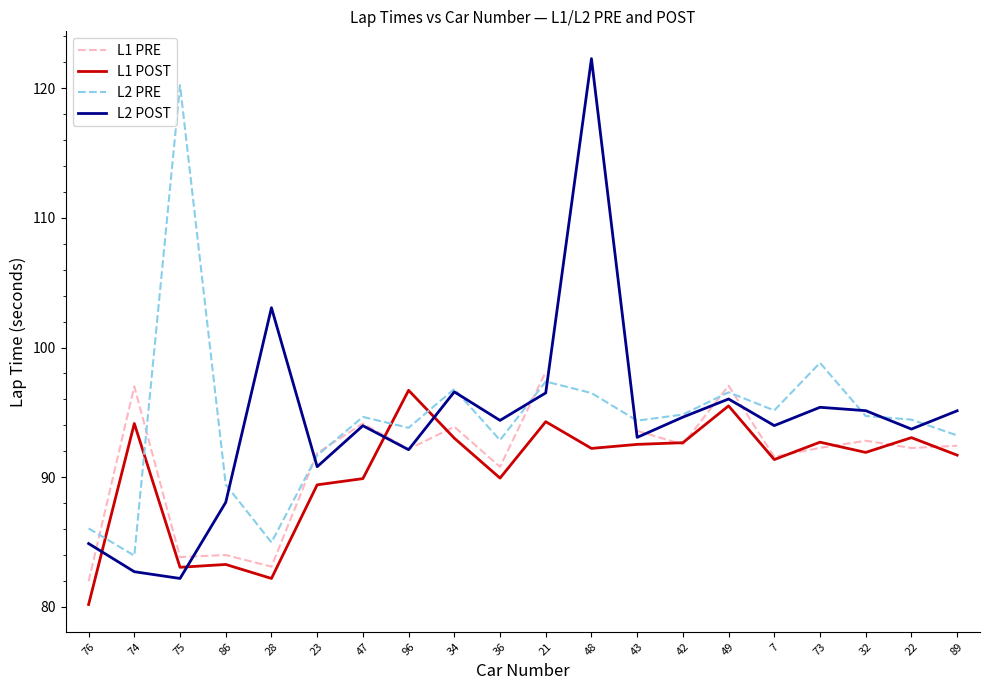

What position from the right is 96?

13